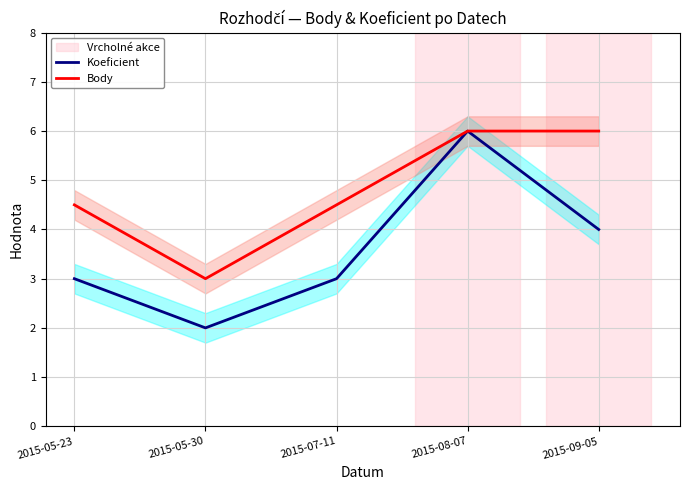

Read the Koeficient value at 2015-05-30.

2.0